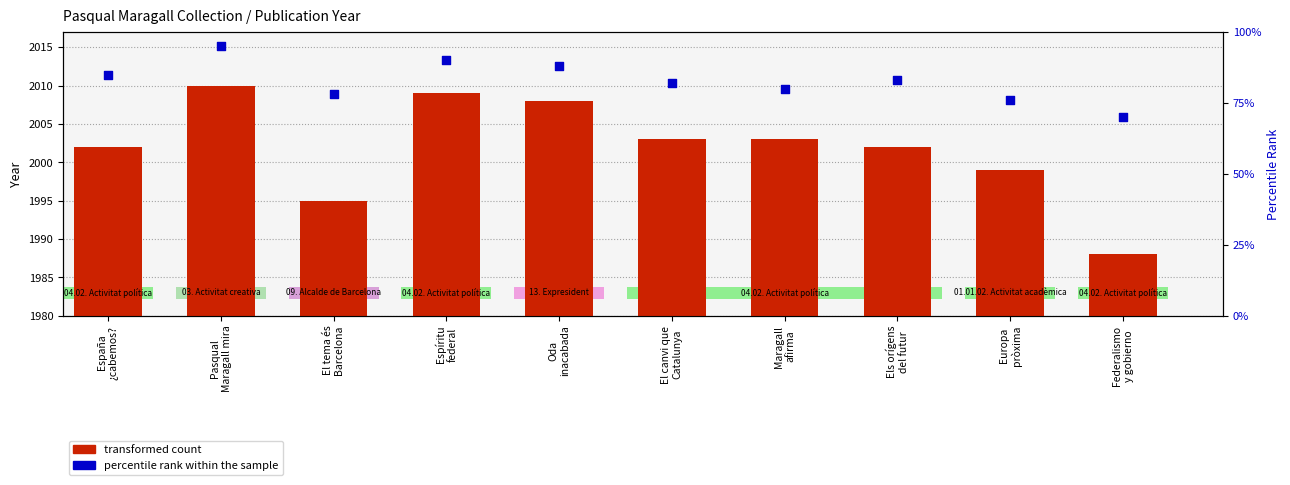

Which series reaches the minimum Y coordinate?

percentile rank within the sample